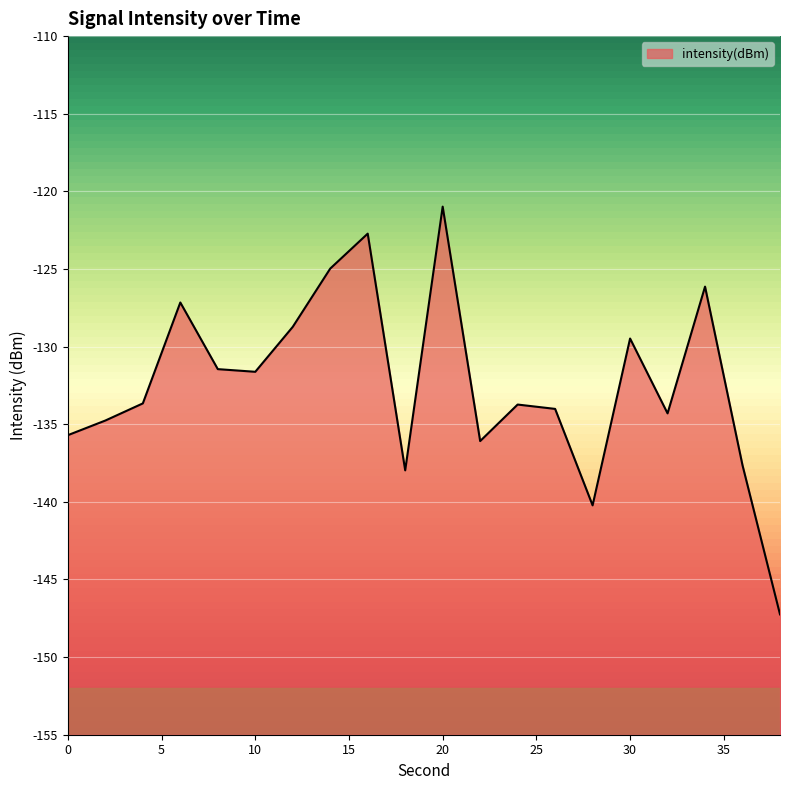

What is the difference between the second highest and minimum values?

24.5